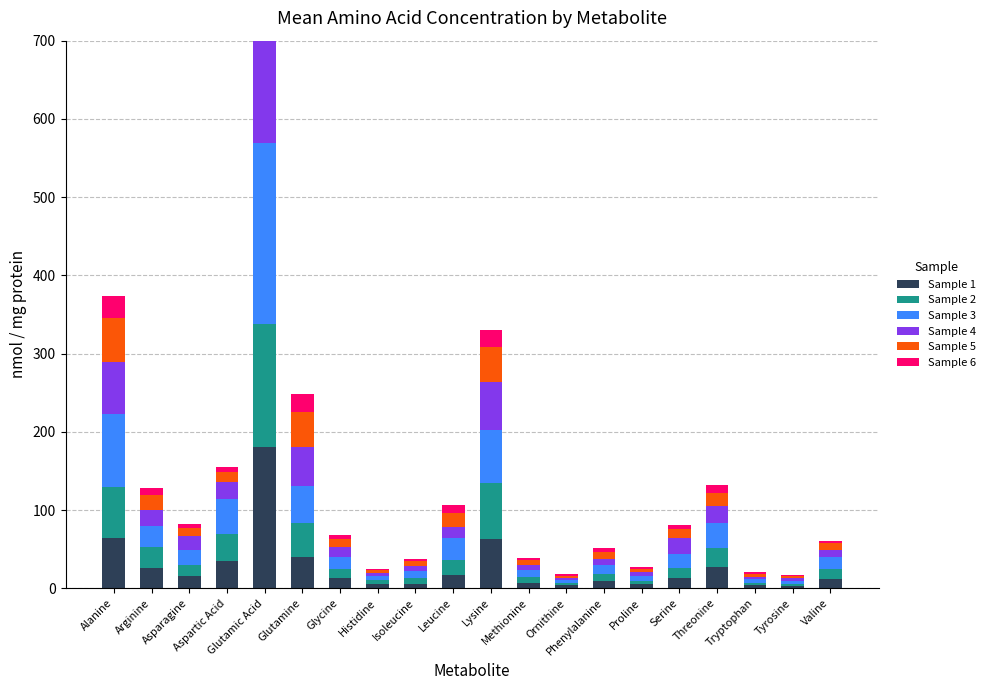

True or false: Sample 6 has a value of 2.1 at Histidine.

True